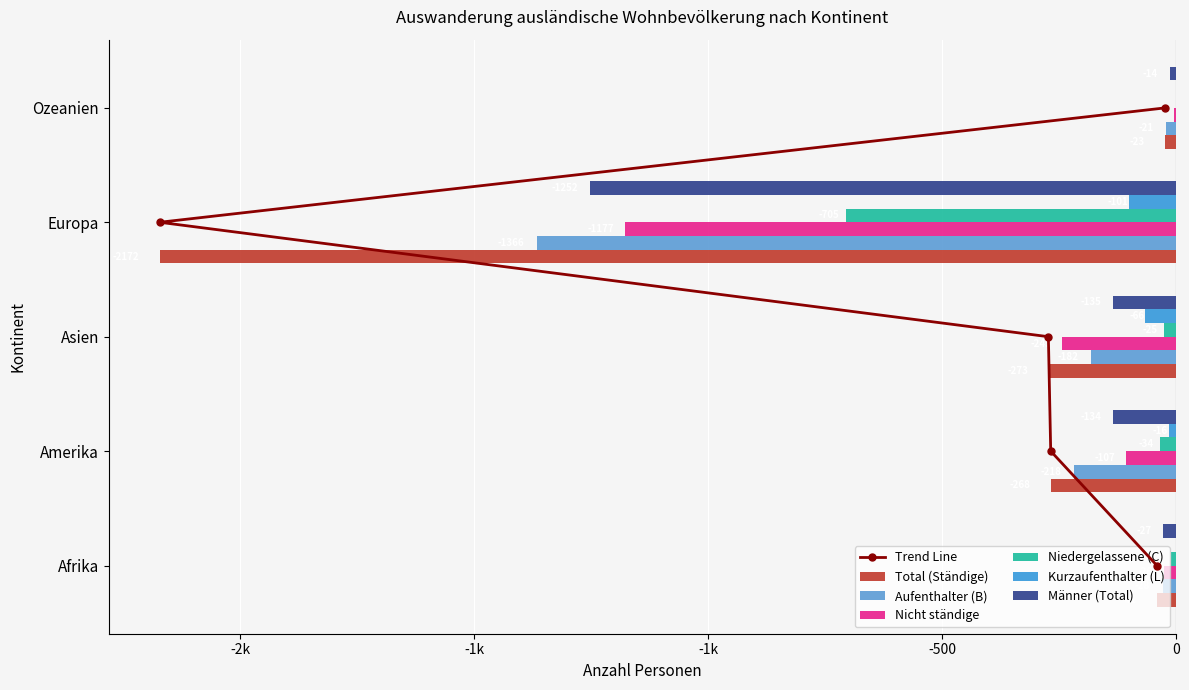

What position from the left is Europa?

4